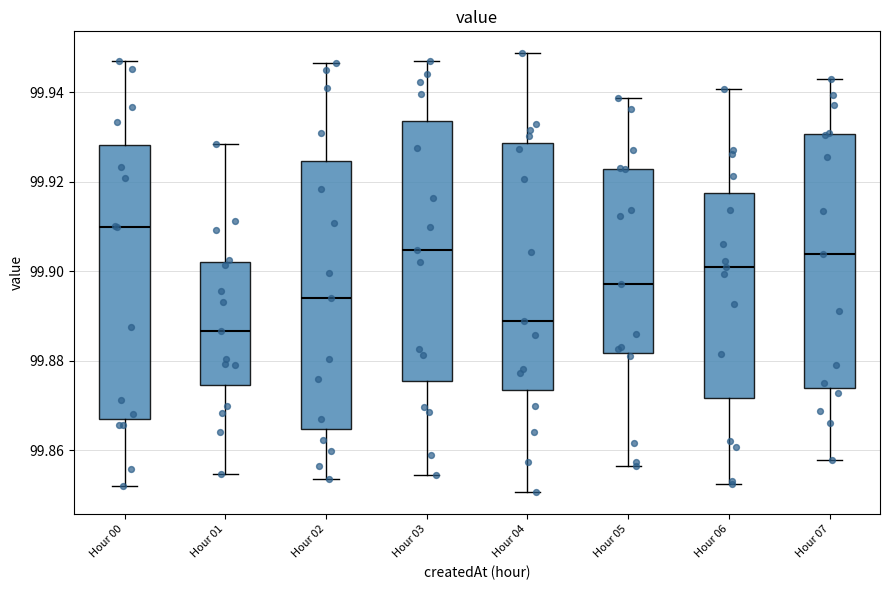

Reading left to right, transcribe this box plot: for each box, give where its median line is, the range the box spans, and where its two whiskers end, as read against the y-axis. The values are not printed on the chart, so give them approximately, as read against the axis.

Hour 00: median 99.910, box 99.866 to 99.928, whiskers 99.852 to 99.946
Hour 01: median 99.886, box 99.874 to 99.902, whiskers 99.854 to 99.928
Hour 02: median 99.894, box 99.864 to 99.924, whiskers 99.854 to 99.946
Hour 03: median 99.904, box 99.876 to 99.934, whiskers 99.854 to 99.946
Hour 04: median 99.888, box 99.874 to 99.928, whiskers 99.850 to 99.948
Hour 05: median 99.898, box 99.882 to 99.922, whiskers 99.856 to 99.938
Hour 06: median 99.900, box 99.872 to 99.918, whiskers 99.852 to 99.940
Hour 07: median 99.904, box 99.874 to 99.930, whiskers 99.858 to 99.942